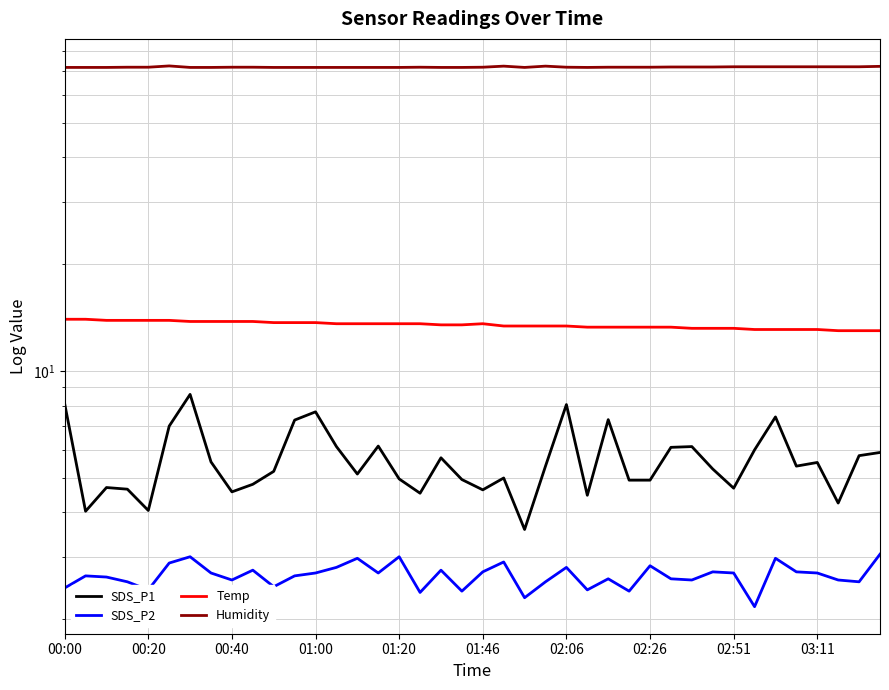

True or false: Temp has a value of 2.9 at 33.

False